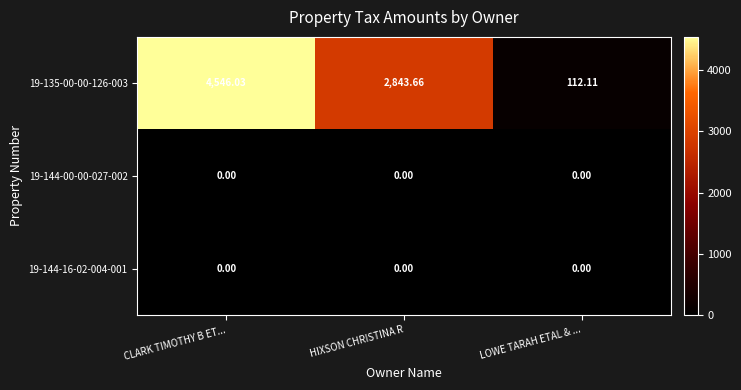

How many distinct data groups are displayed?

3